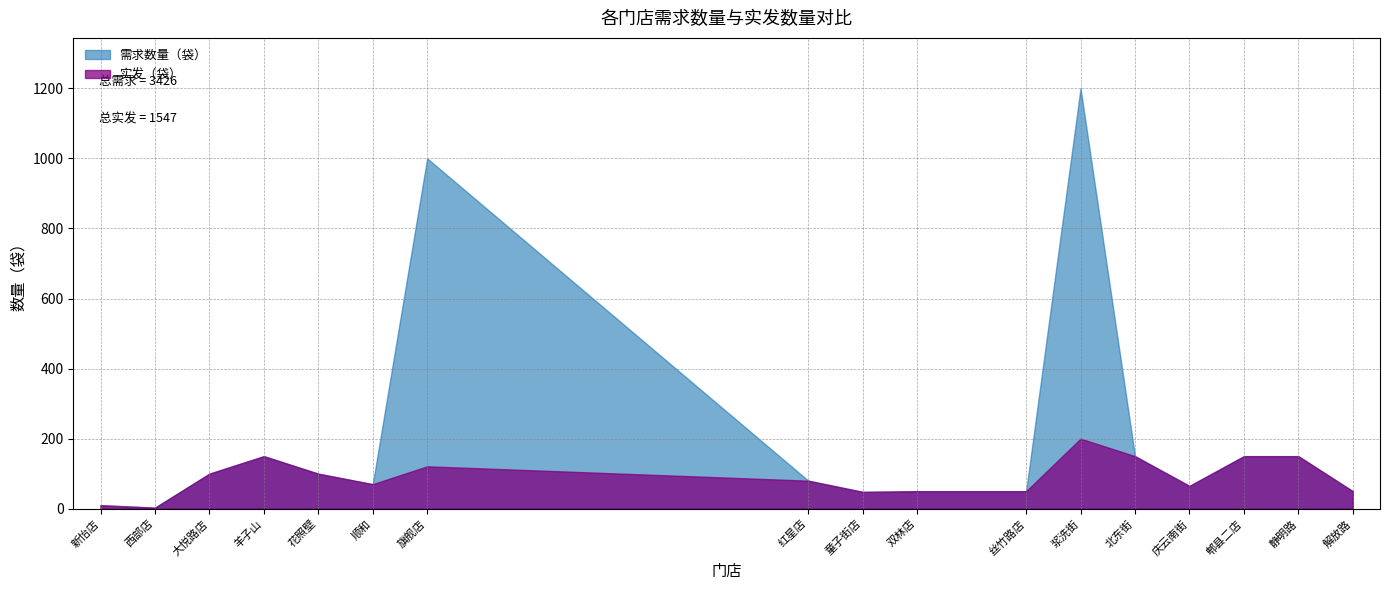

How many lines are shown in the chart?

2